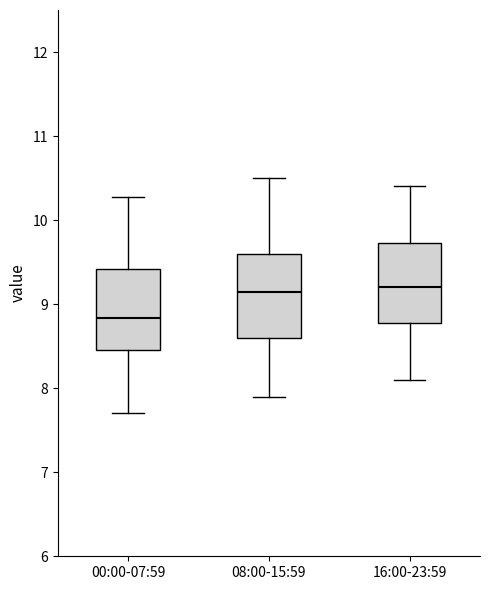

Which box's median line is the lowest?

00:00-07:59